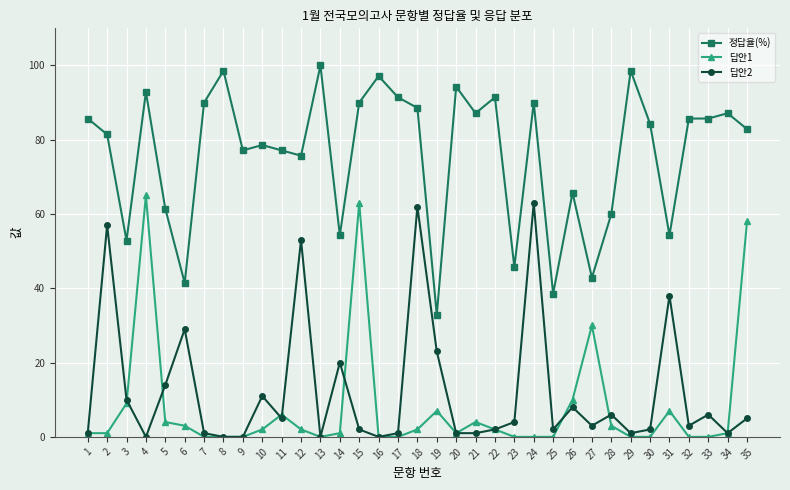

Reading right to left, what are all the values shown in this chart?

정답율(%): 82.9	87.1	85.7	85.7	54.3	84.3	98.6	60.0	42.9	65.7	38.6	90.0	45.7	91.4	87.1	94.3	32.9	88.6	91.4	97.1	90.0	54.3	100.0	75.7	77.1	78.6	77.1	98.6	90.0	41.4	61.4	92.9	52.9	81.4	85.7
답안1: 58.0	1.0	0.0	0.0	7.0	0.0	0.0	3.0	30.0	10.0	0.0	0.0	0.0	2.0	4.0	1.0	7.0	2.0	0.0	0.0	63.0	1.0	0.0	2.0	6.0	2.0	0.0	0.0	0.0	3.0	4.0	65.0	9.0	1.0	1.0
답안2: 5.0	1.0	6.0	3.0	38.0	2.0	1.0	6.0	3.0	8.0	2.0	63.0	4.0	2.0	1.0	1.0	23.0	62.0	1.0	0.0	2.0	20.0	0.0	53.0	5.0	11.0	0.0	0.0	1.0	29.0	14.0	0.0	10.0	57.0	1.0